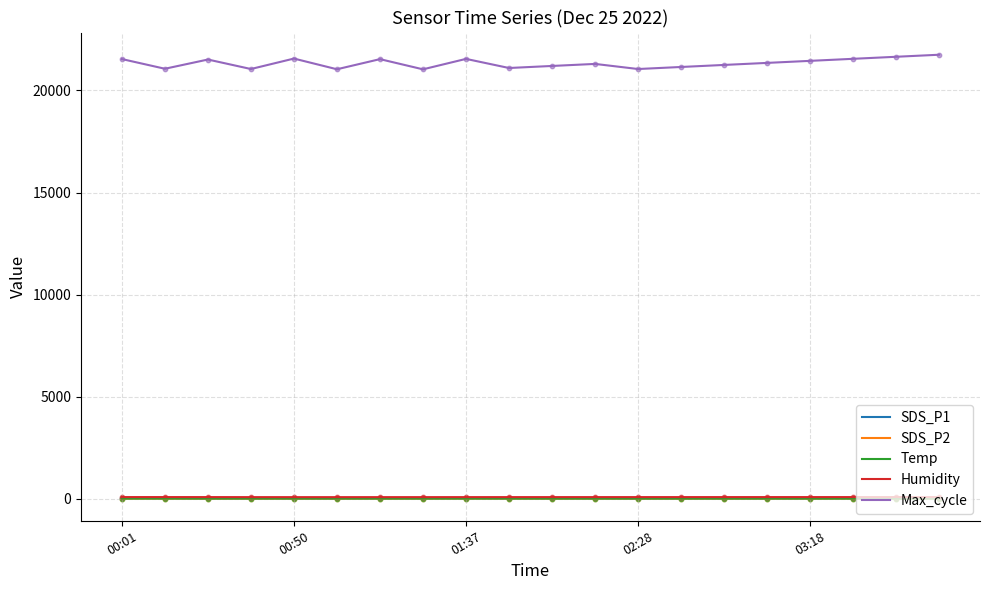

Which series has the largest range (max minus min)?

Max_cycle